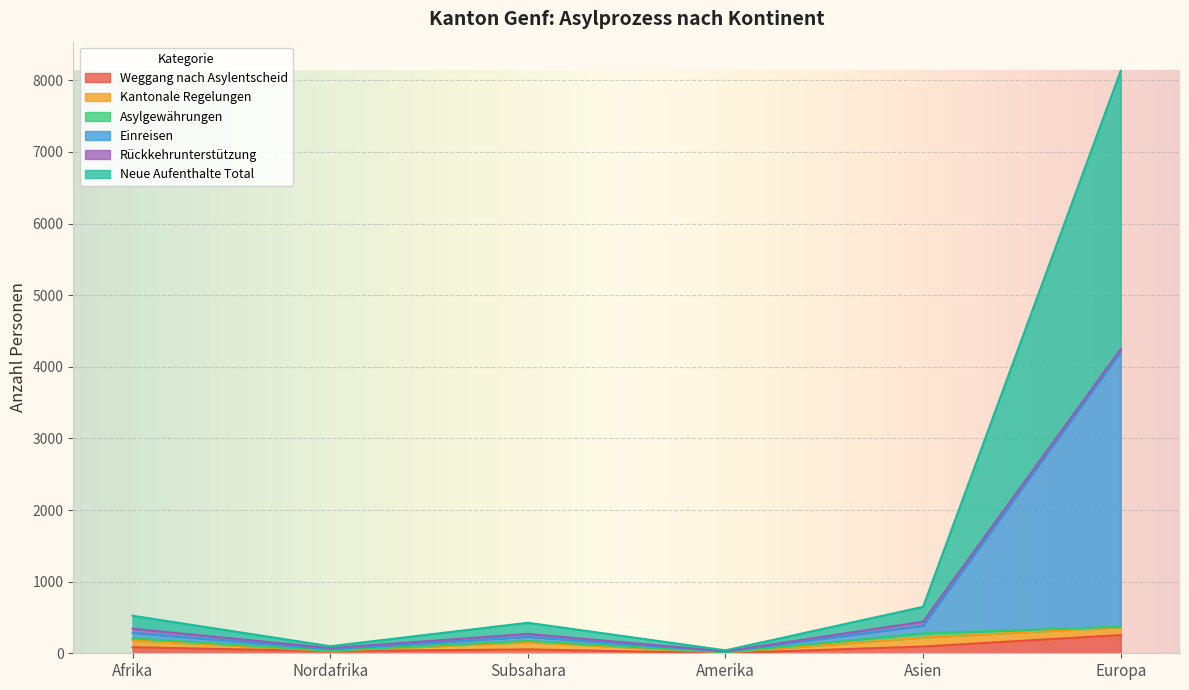

At which category is the sum across all series the highest?

Europa